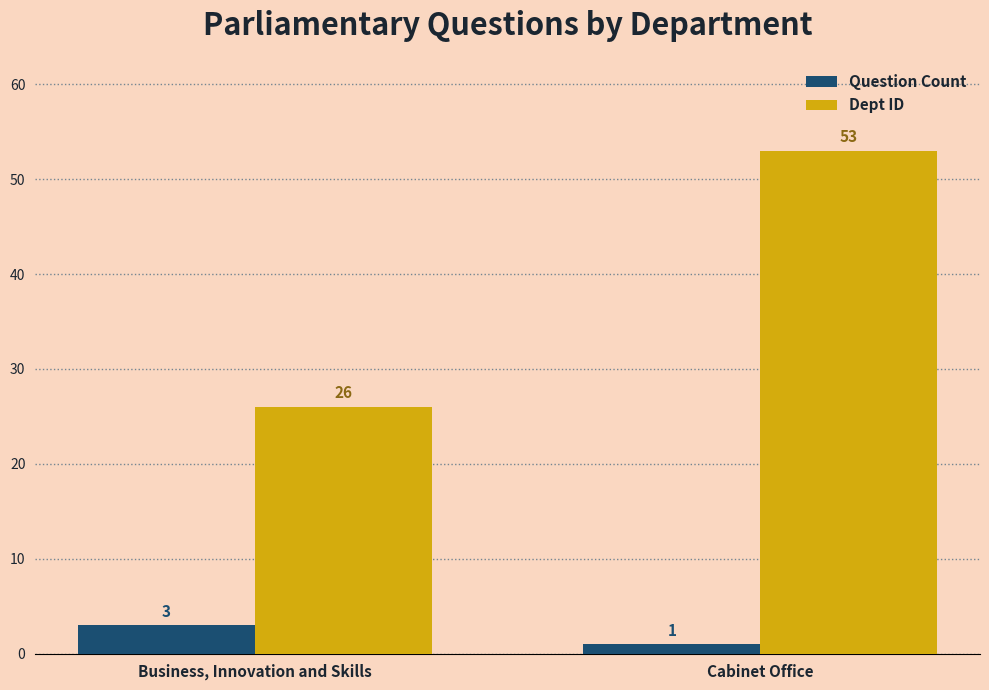

Are the bars grouped side by side (vs. stacked)?

Yes